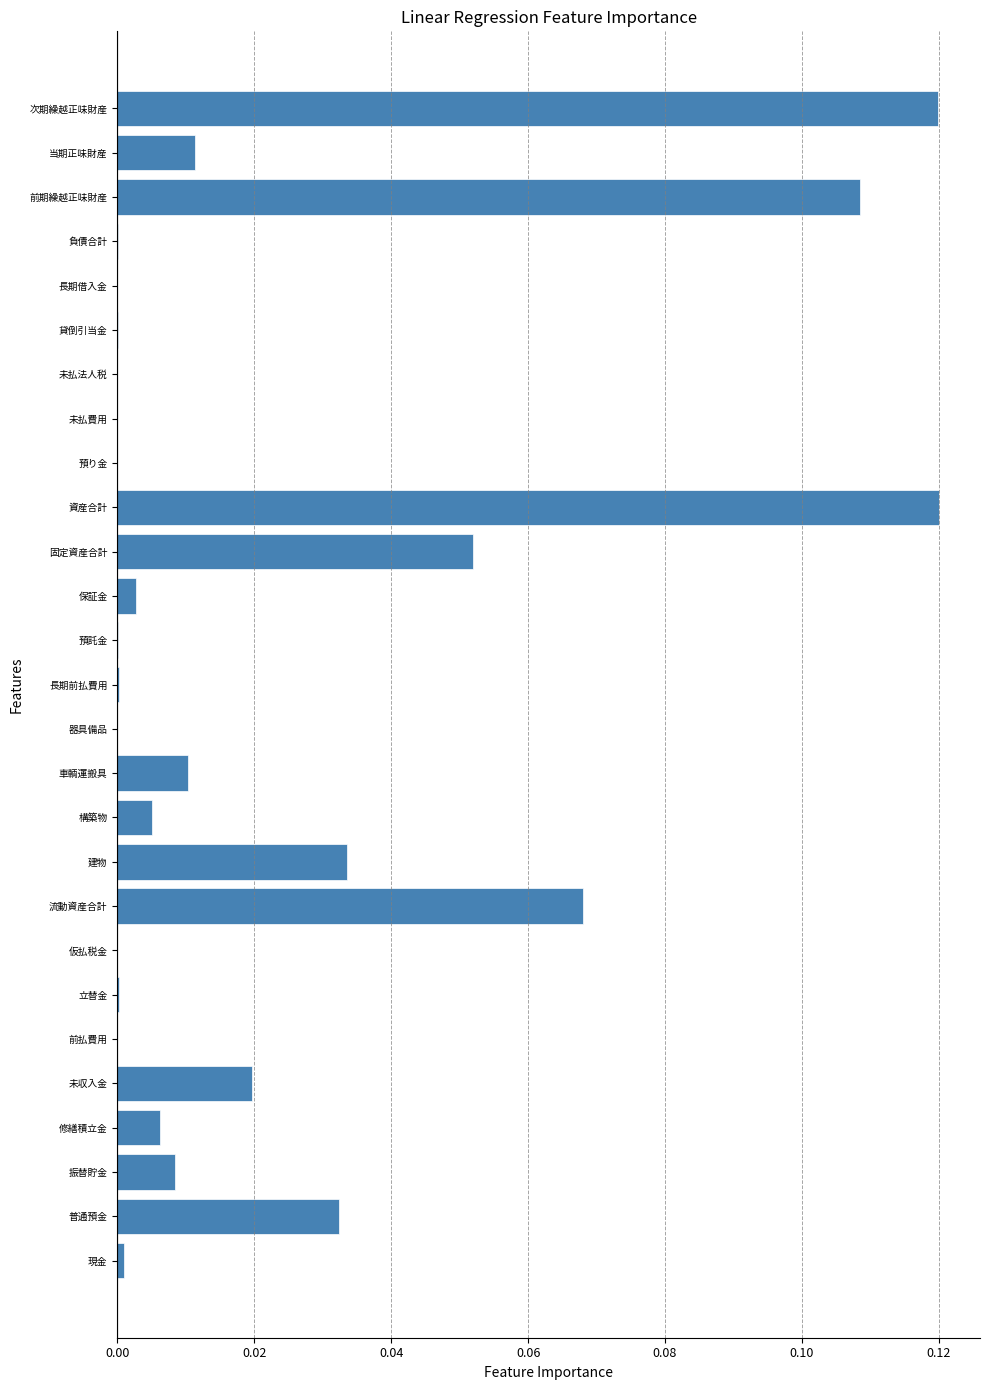

Are the bars horizontal?

Yes